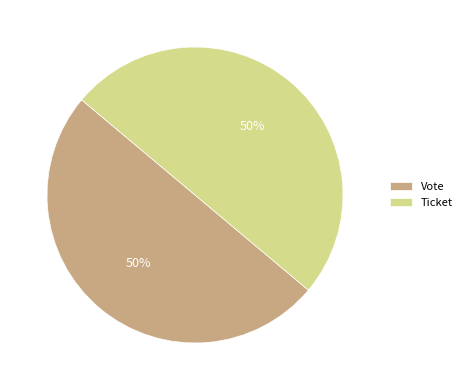

The Vote slice represents 39% of the pie. True or false?

False